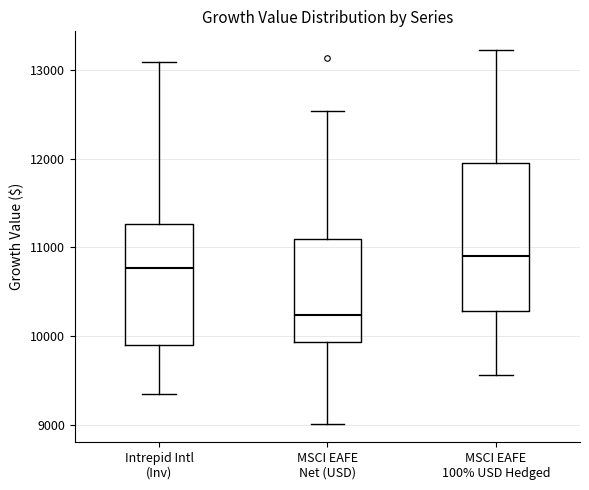

Reading left to right, read every box against the y-axis: the position of its median line, the range the box covers, and the ends of its whiskers. The values are not printed on the chart, so give them approximately, as read against the axis.

Intrepid Intl (Inv): median 10800, box 9900 to 11300, whiskers 9300 to 13100
MSCI EAFE Net (USD): median 10200, box 9900 to 11100, whiskers 9000 to 12500
MSCI EAFE 100% USD Hedged: median 10900, box 10300 to 11900, whiskers 9600 to 13200